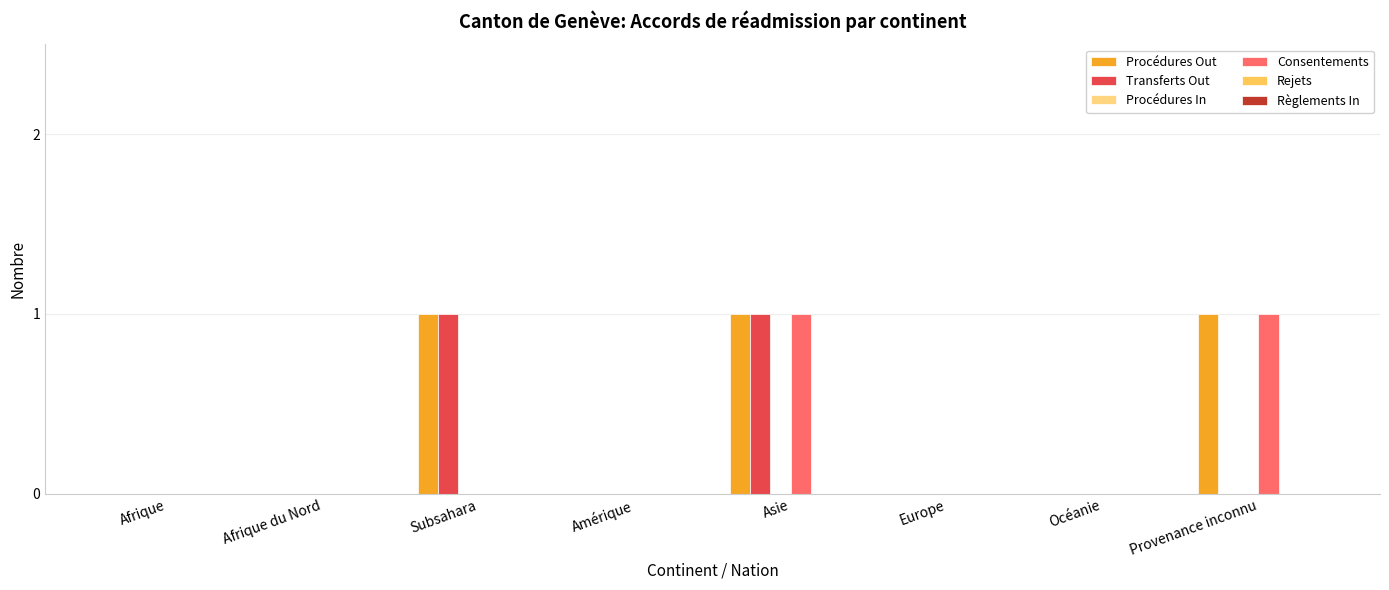

Which series has the largest total across all categories?

Procédures Out